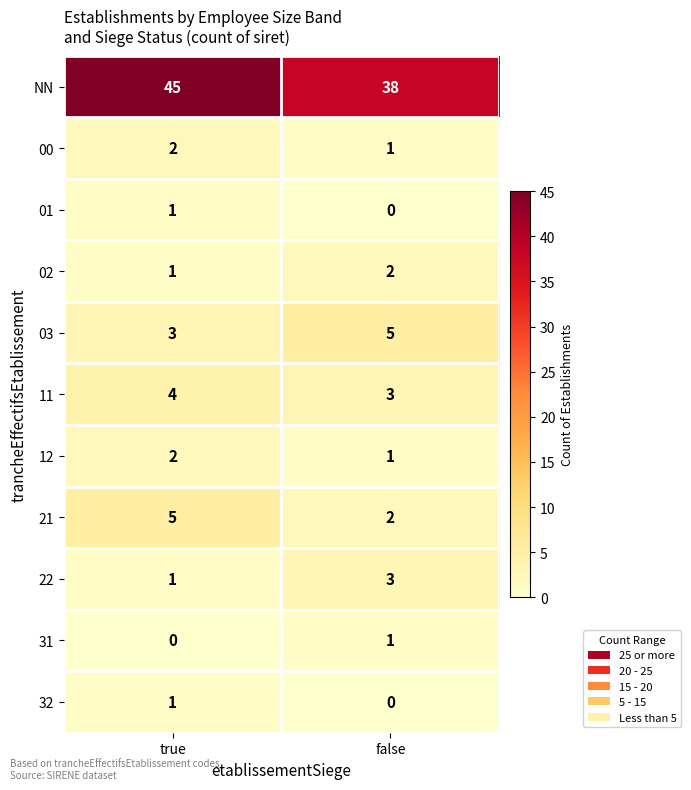

What value does the NN series have at true?

45